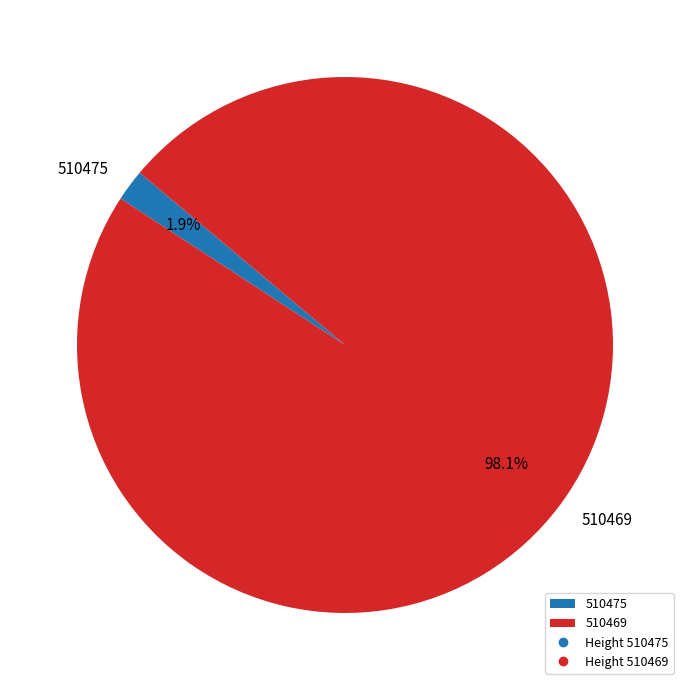

What percentage is the 510469 slice, to the nearest percent?

98%